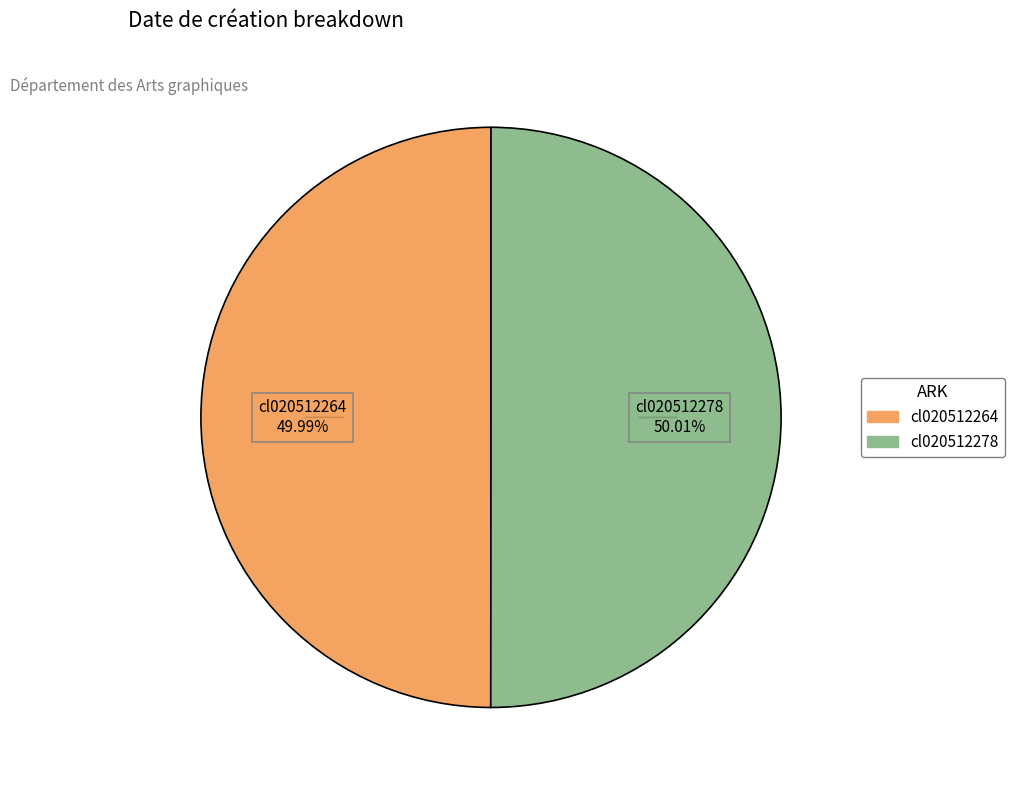

To the nearest percent, what portion does cl020512278 represent?

50%